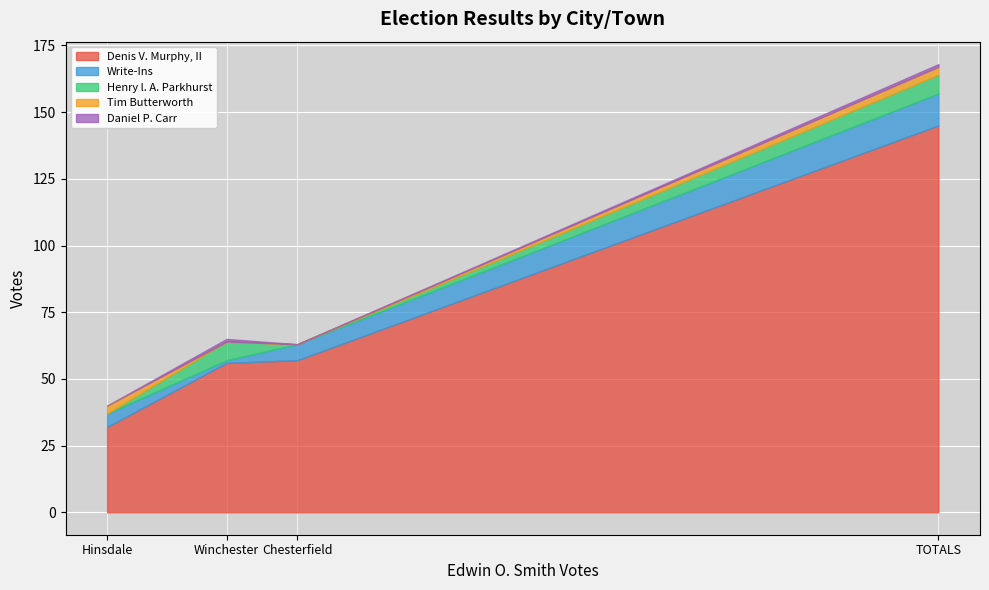

What is the total value across all series at Chesterfield?

63